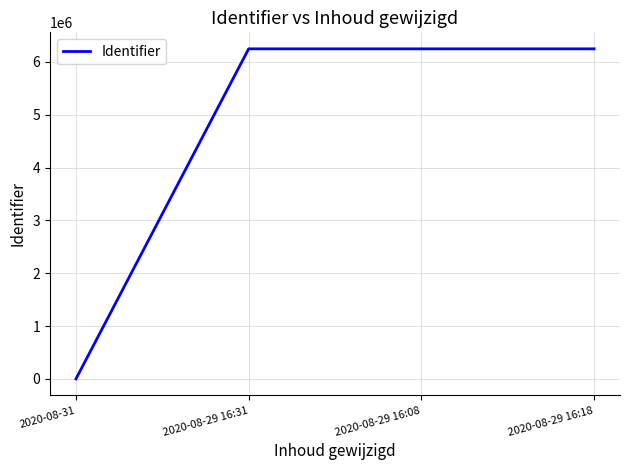

Which label corresponds to the smallest value in the chart?

2020-08-31